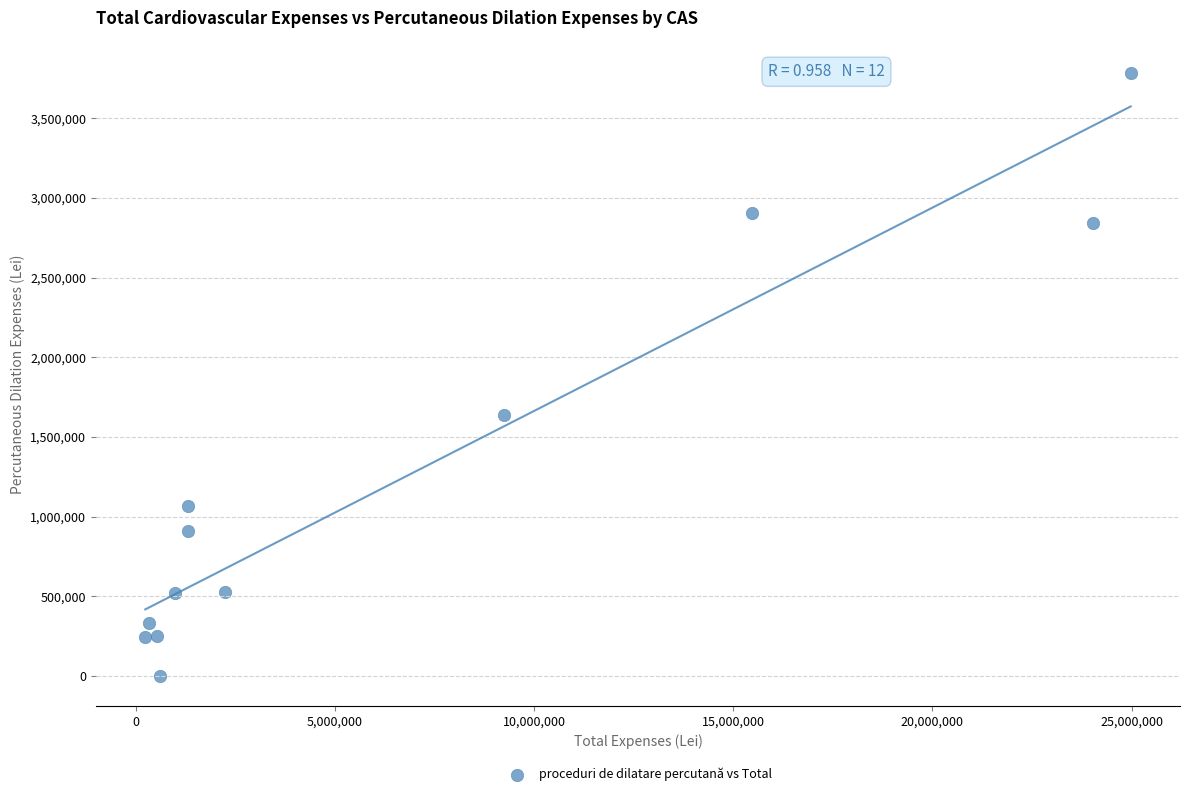

What is the average X value?

6775298.8